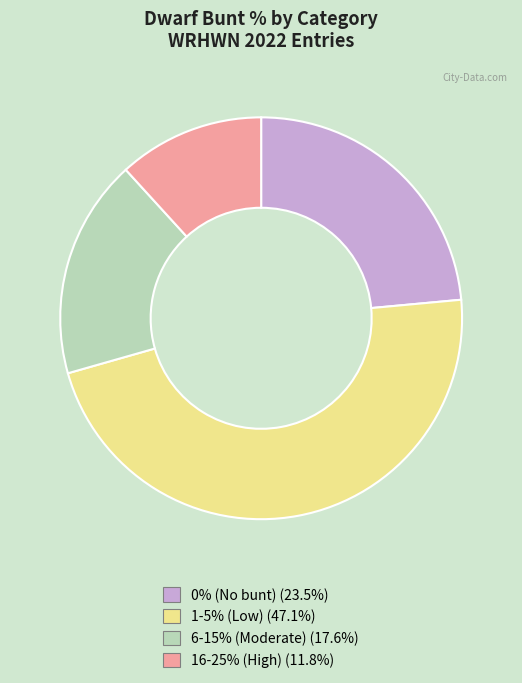

Combined, do 1-5% (Low) (47.1%) and 6-15% (Moderate) (17.6%) account for over 50%?

Yes